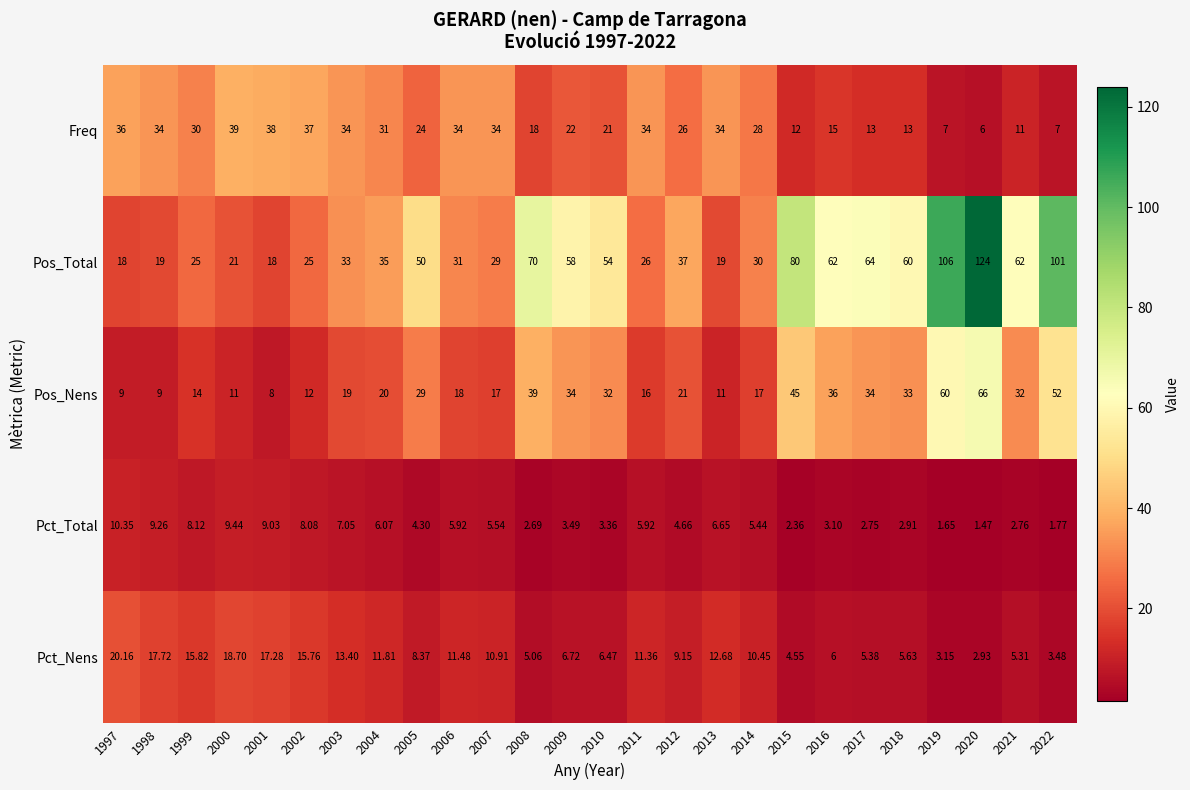

Between 2000 and 2019, which series saw the biggest shift?

Pos_Total